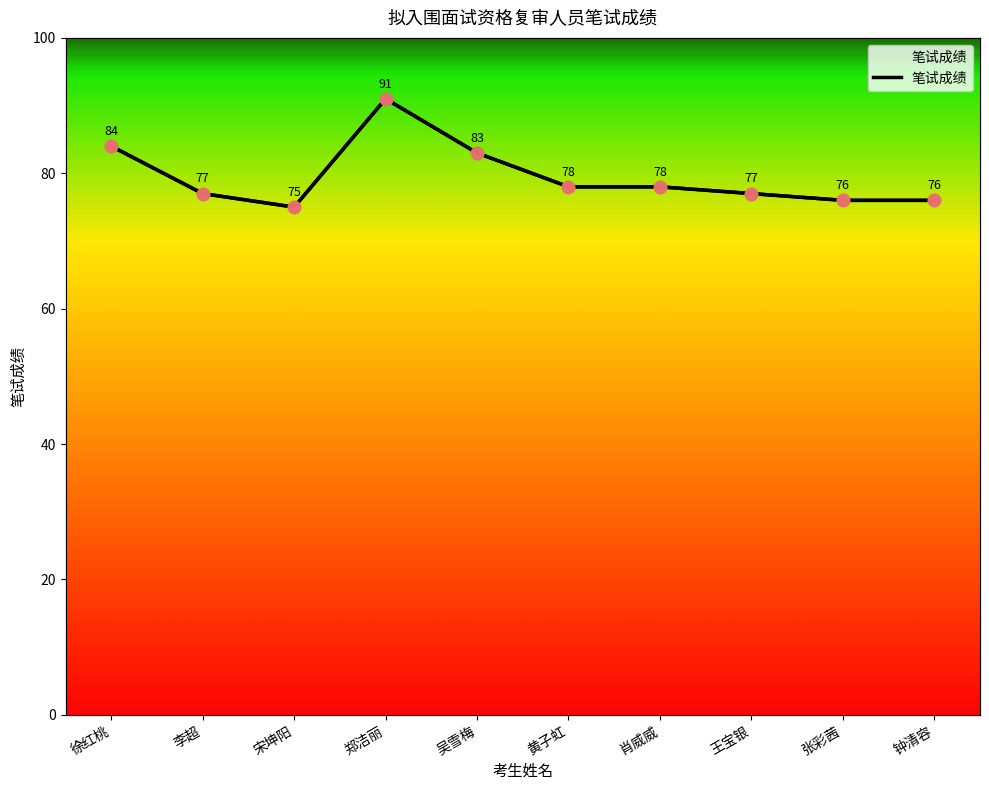

Which has a higher value, 张彩茜 or 黄子虹?

黄子虹